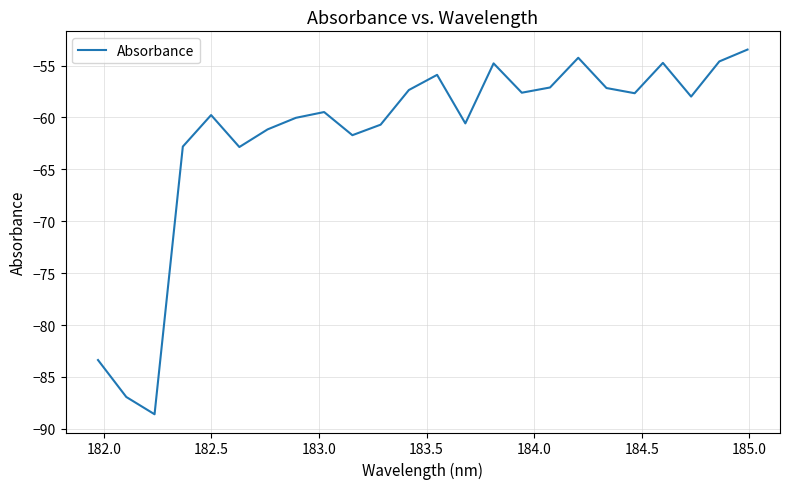

What is the smallest value displayed?

-88.6